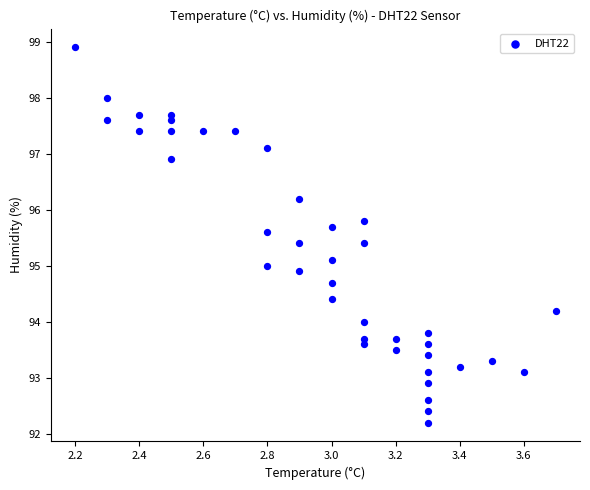

What is the range of X values (max minus min)?

1.5